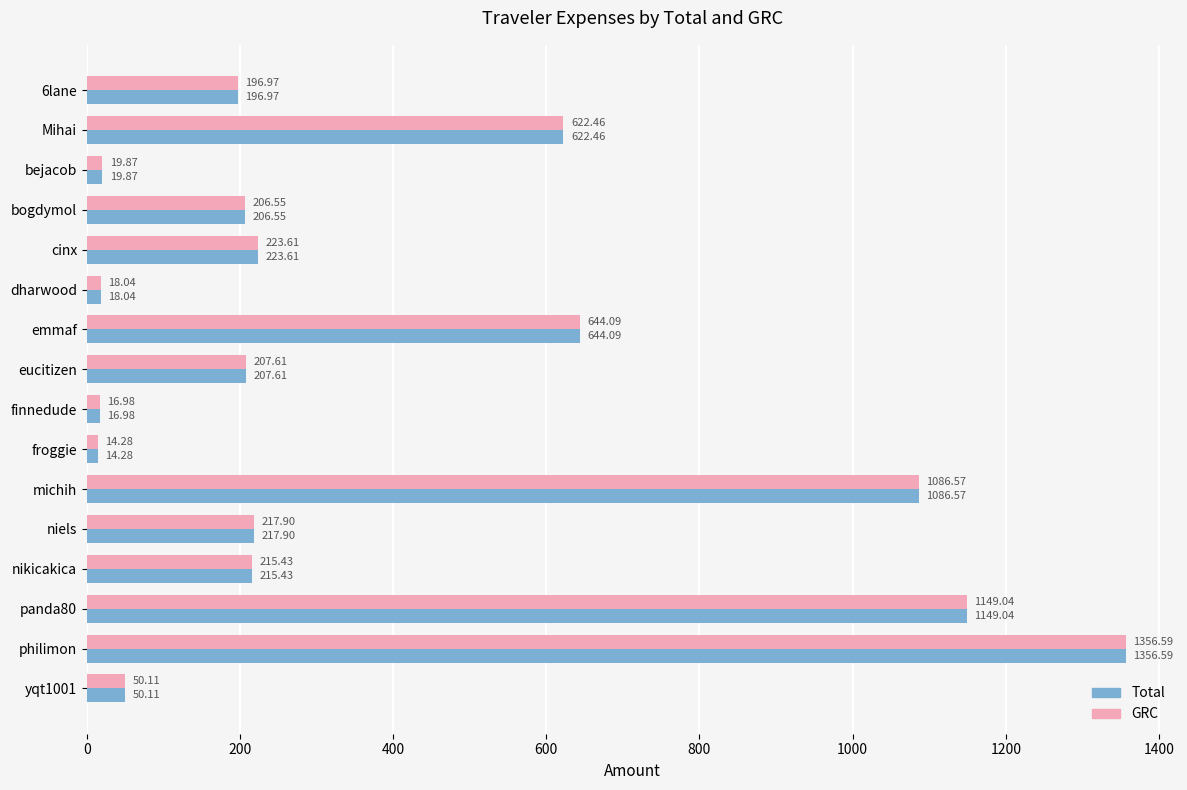

At which category is the sum across all series the highest?

philimon